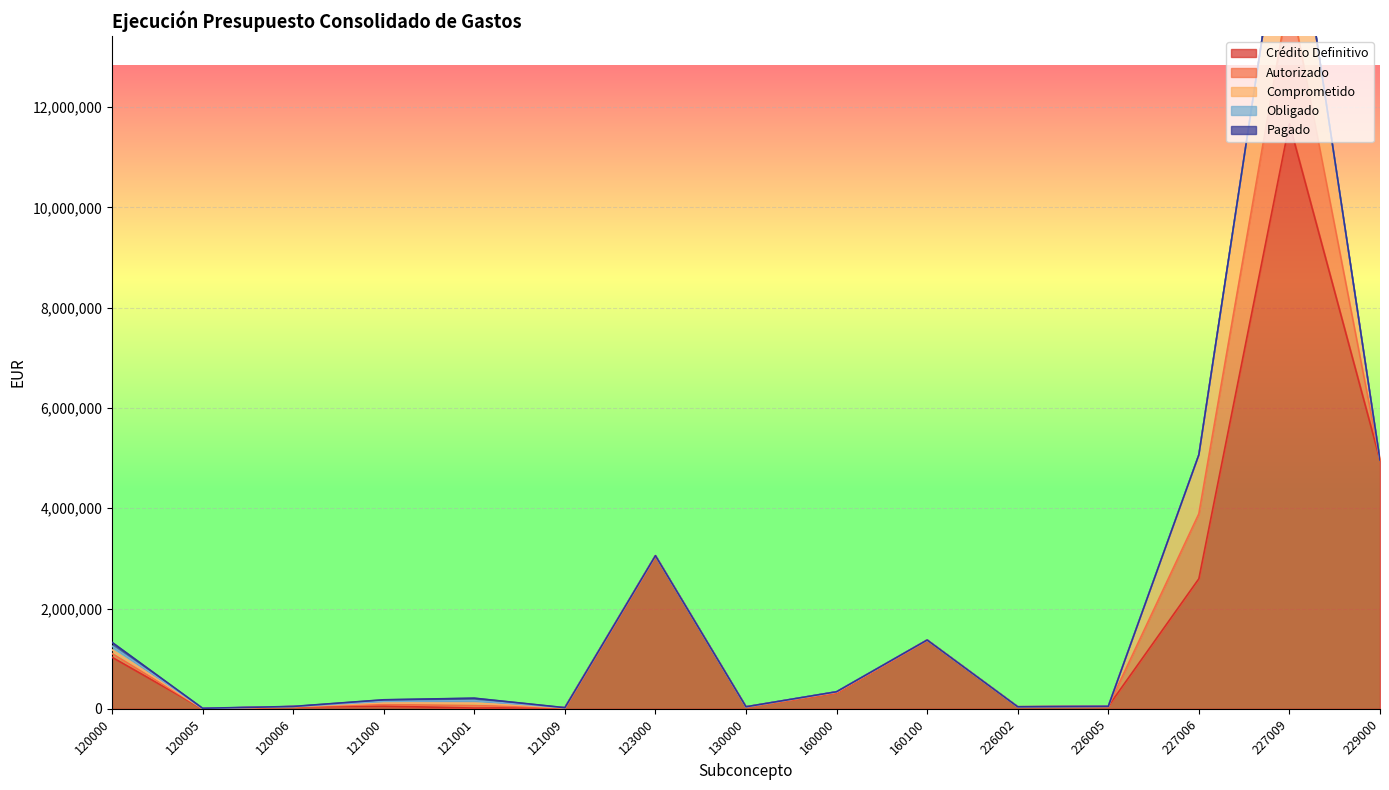

What is the highest value of the Crédito Definitivo series?

11666703.6